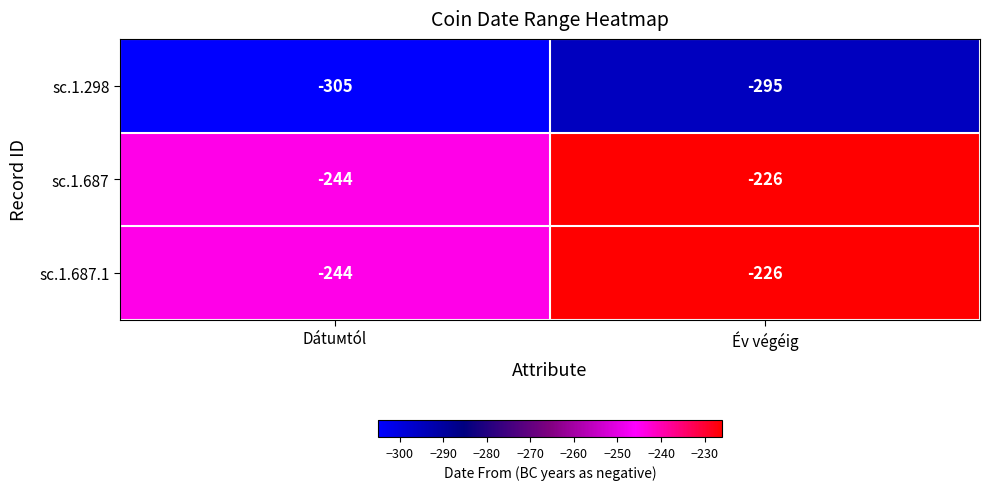

What is the average value of the sc.1.687.1 series?

-235